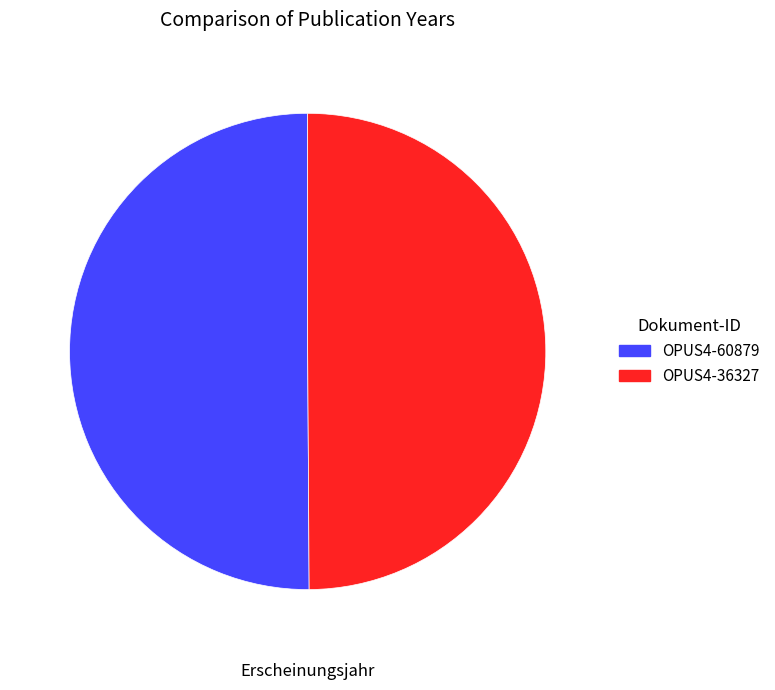

Do OPUS4-60879 and OPUS4-36327 together represent more than half of the pie?

Yes